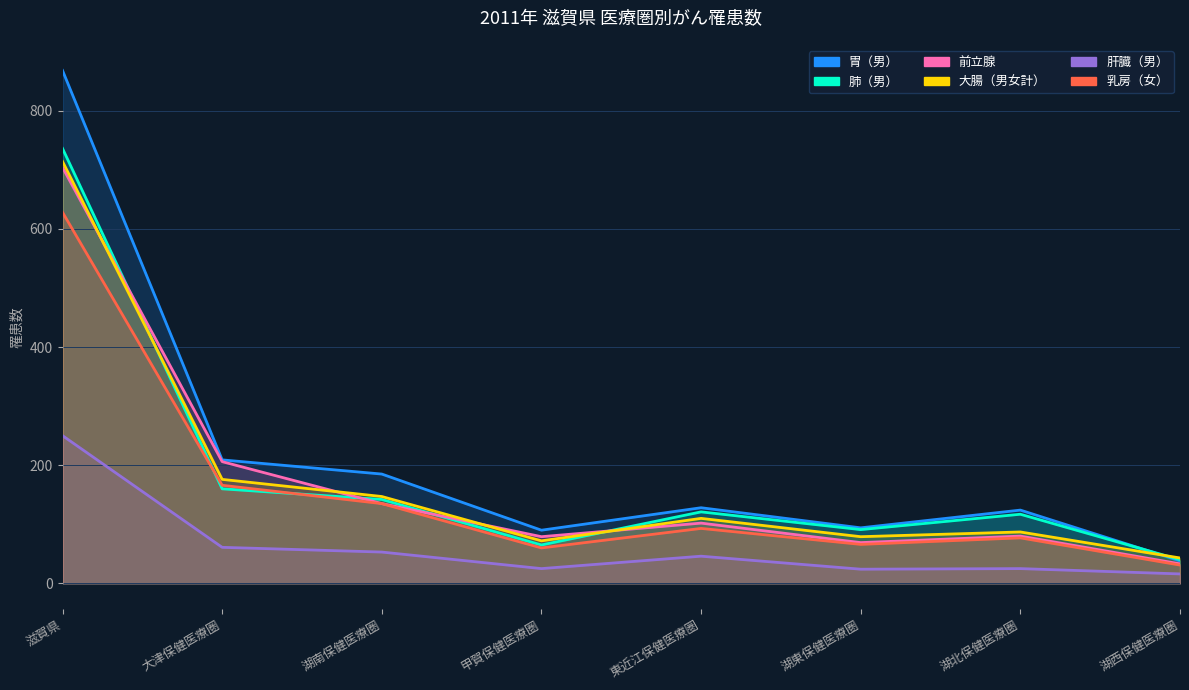

What is the label of the 7th point from the right?

大津保健医療圏